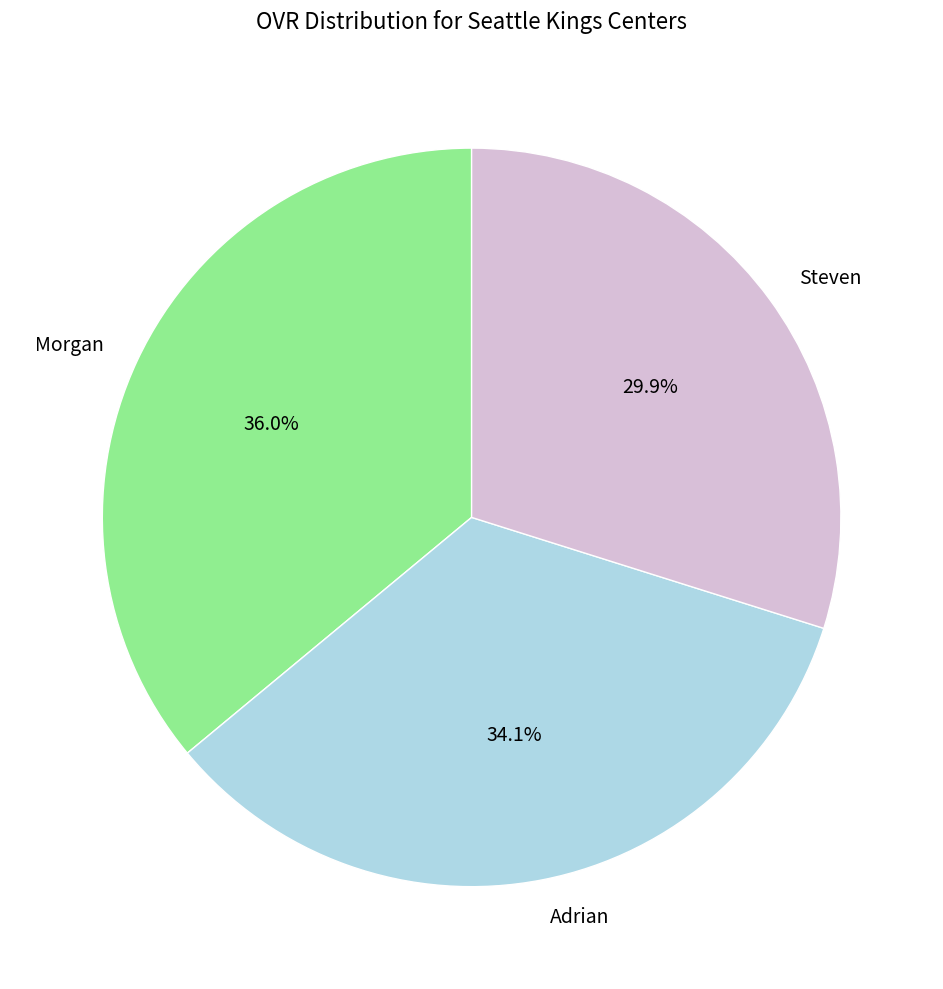

True or false: Adrian accounts for 41% of the total.

False